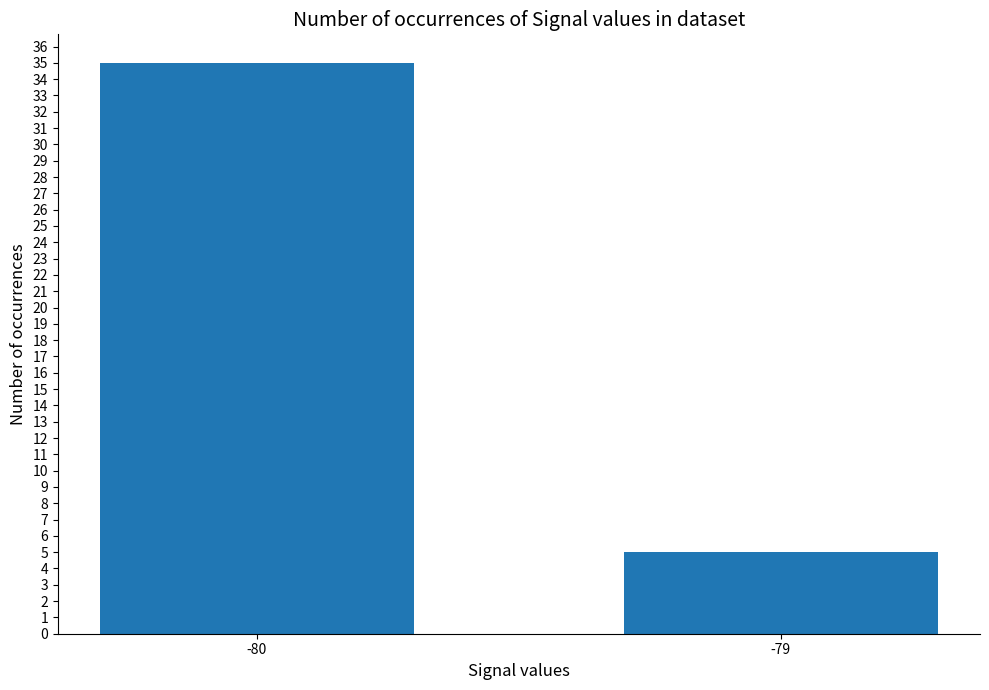

Reading left to right, extract all data points from this chart.

-80=35	-79=5